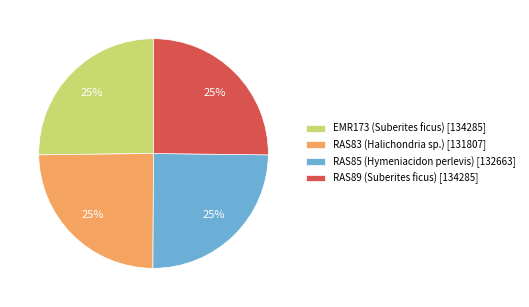

How many slices are in this pie chart?

4